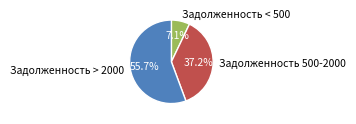

Is there any slice that represents more than half of the pie?

Yes